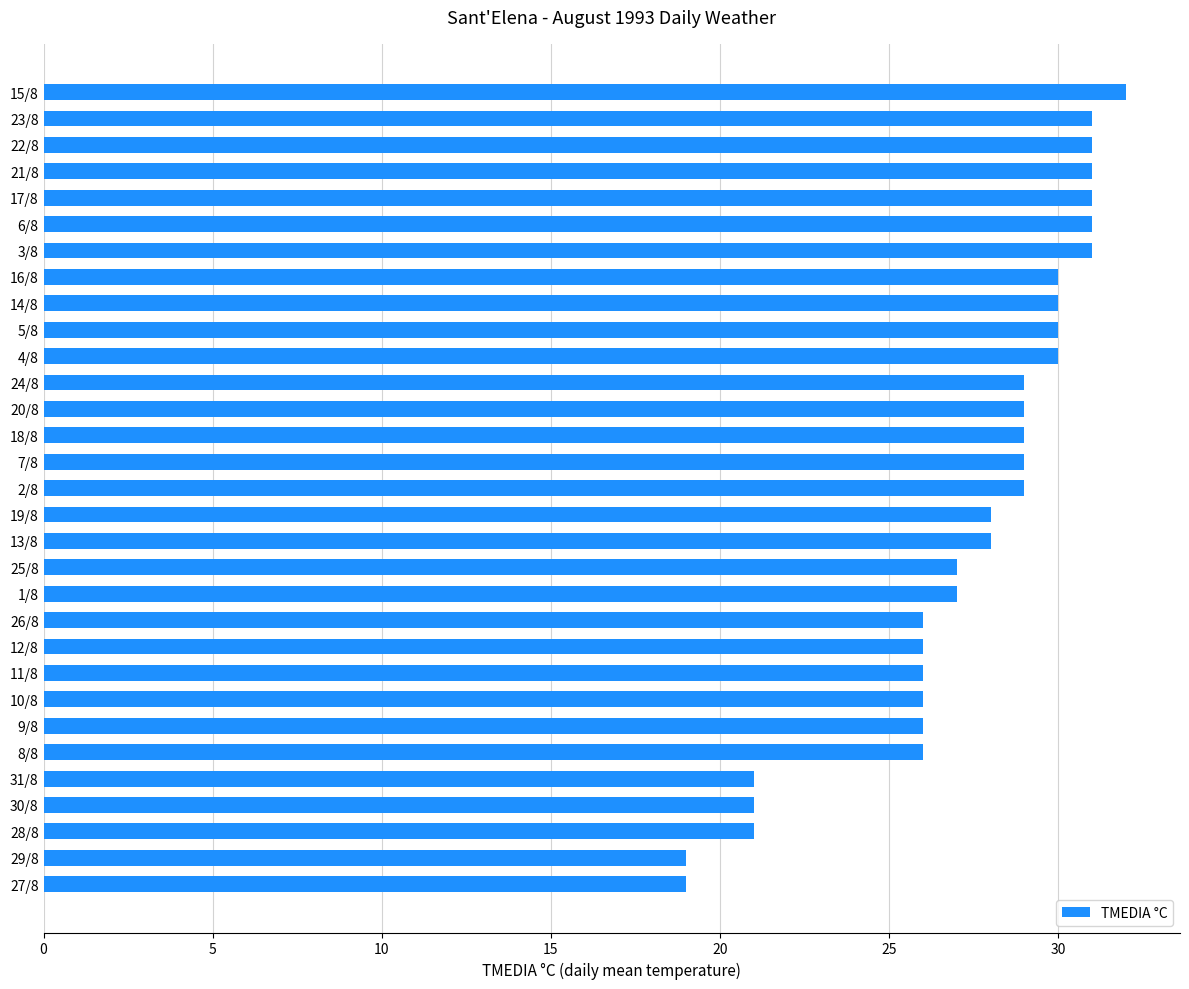

What is the smallest value displayed?

19